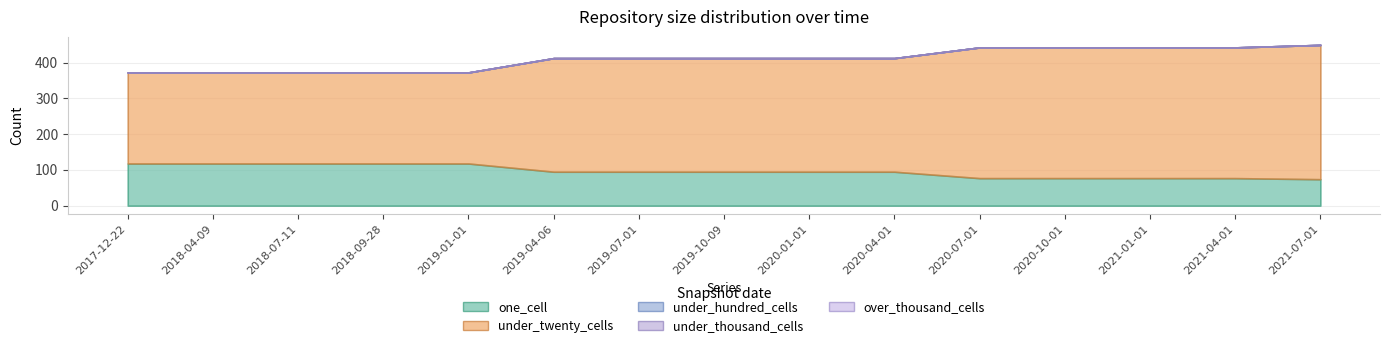

True or false: under_thousand_cells and over_thousand_cells cross at least once.

False